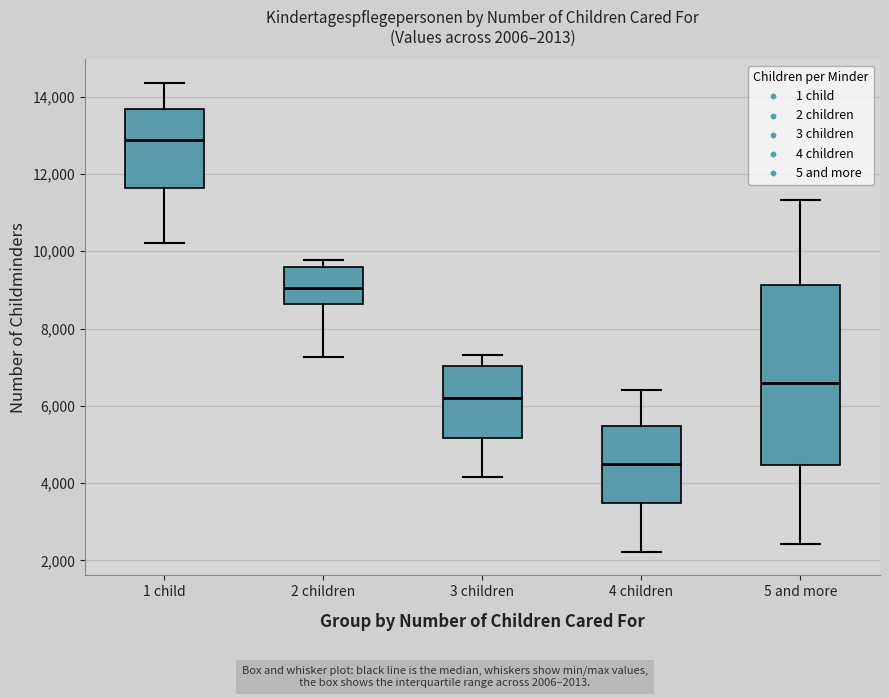

Which box is the tallest, from its lower edge to its upper edge?

5 and more